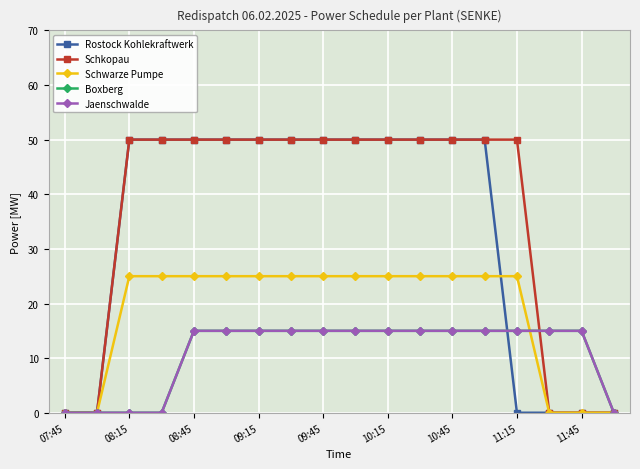

What are all the series names shown in the legend?

Rostock Kohlekraftwerk, Schkopau, Schwarze Pumpe, Boxberg, Jaenschwalde